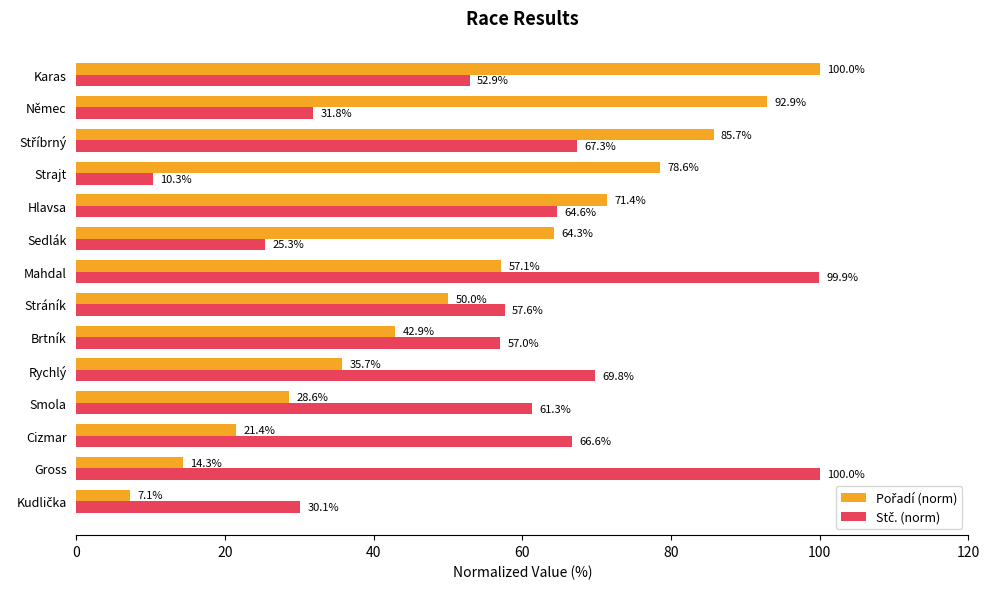

What is the difference between the highest and lowest values at Hlavsa?

6.8